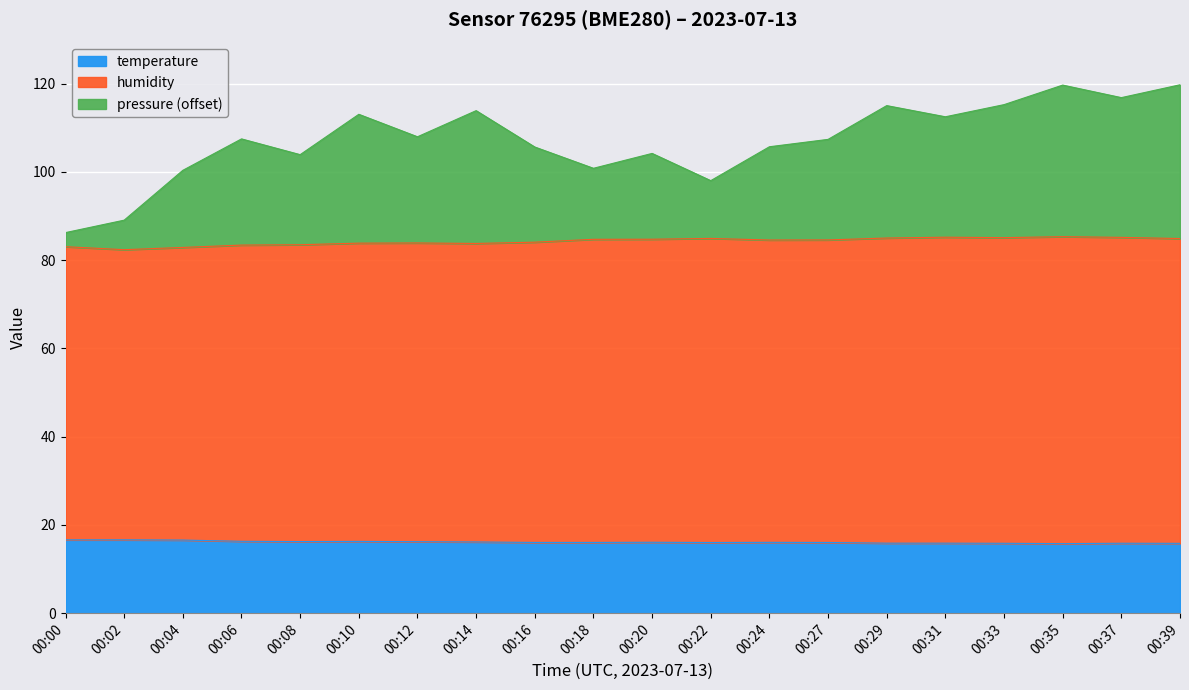

True or false: temperature and humidity intersect in this chart.

False